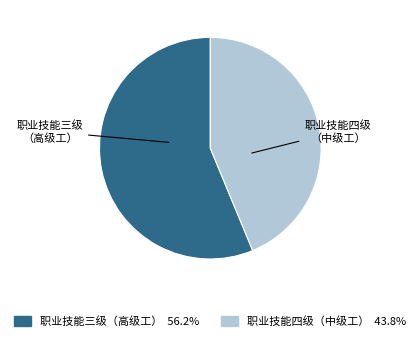

Rank the categories by value from lowest to highest.

职业技能四级（中级工）, 职业技能三级（高级工）